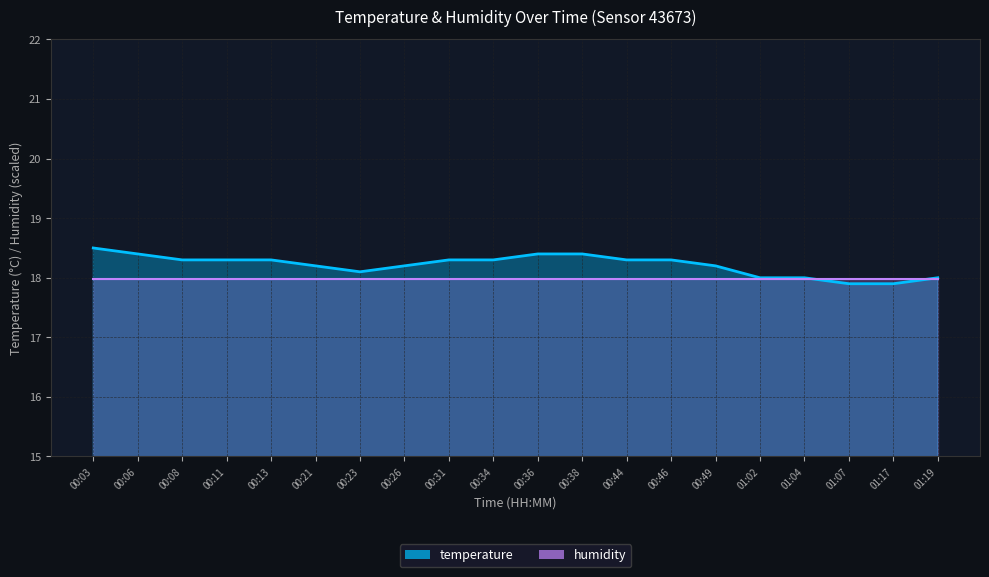

Which has a higher value, 00:31 or 00:11?

00:31